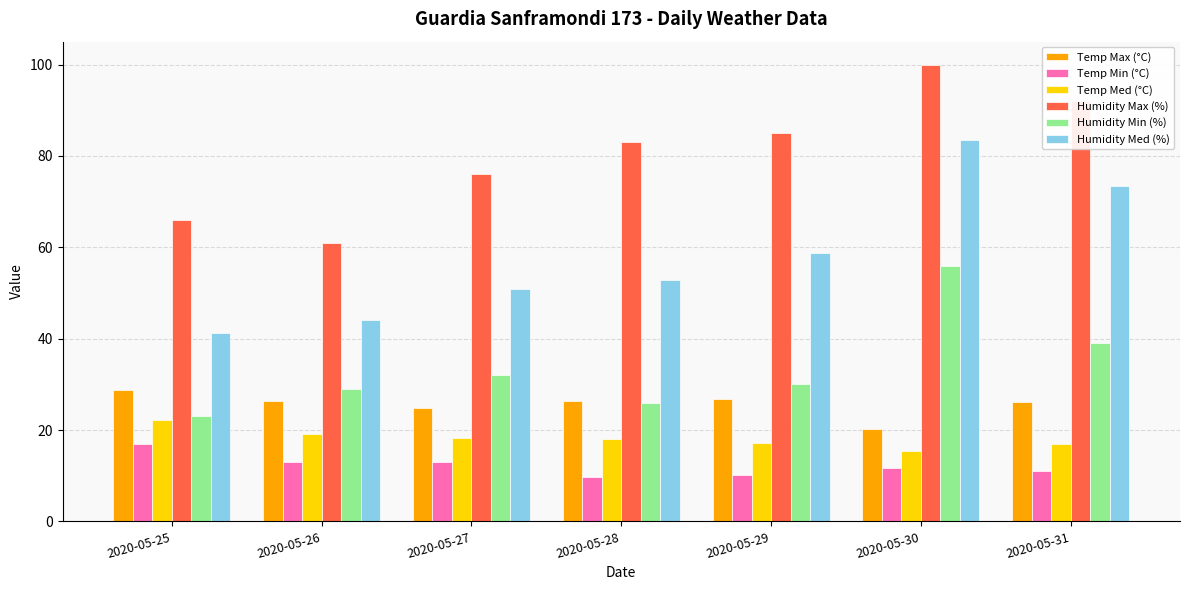

What is the greatest value displayed?

100.0